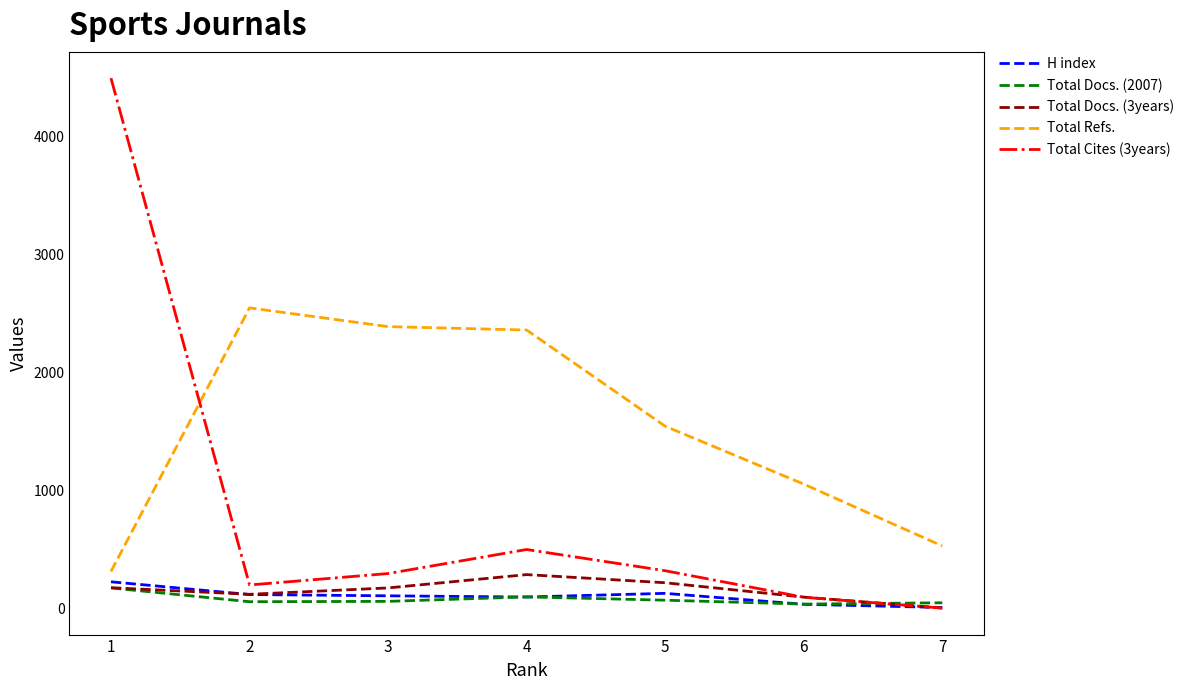

What is the difference between the second highest and minimum values in the Total Refs. series?

2077